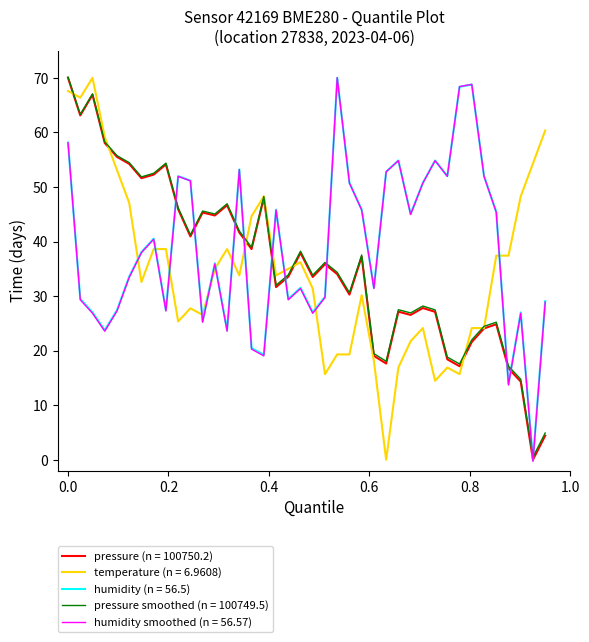

After their last crossing, which series has the higher values: humidity smoothed (n = 56.57) or temperature (n = 6.9608)?

temperature (n = 6.9608)